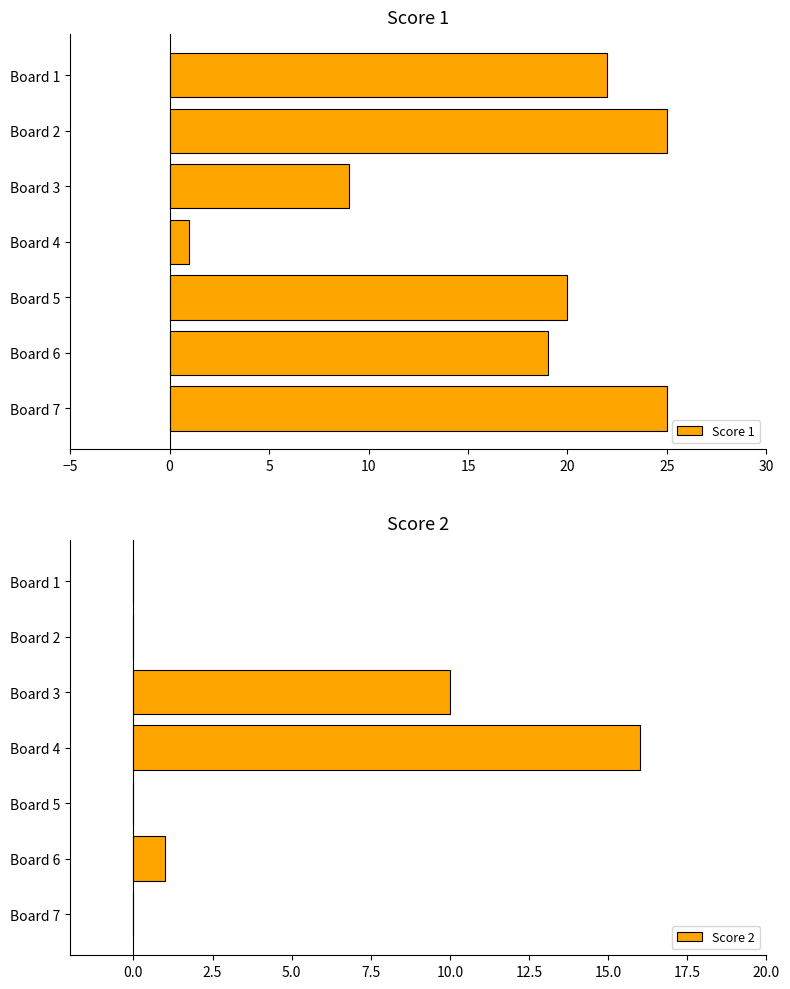

Is it true that Score 1 equals 6 at Board 5?

False